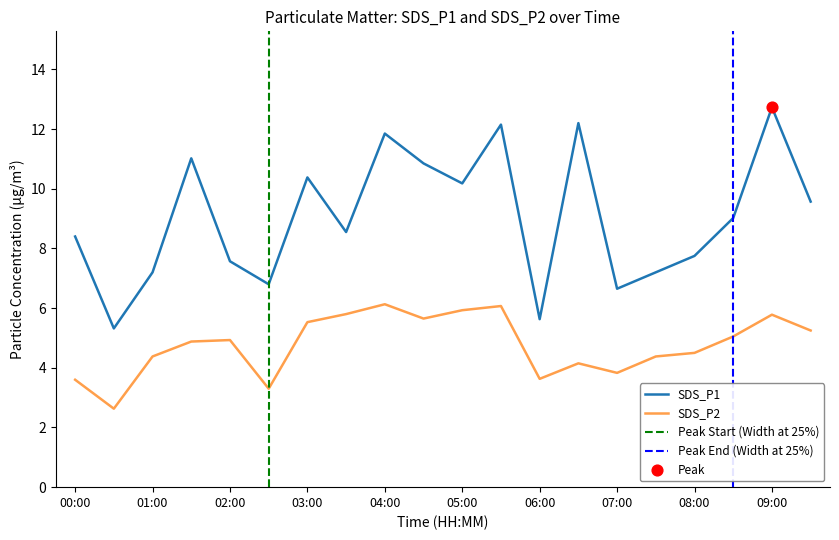

The value of SDS_P1 at 03:00 is 15.1. True or false?

False